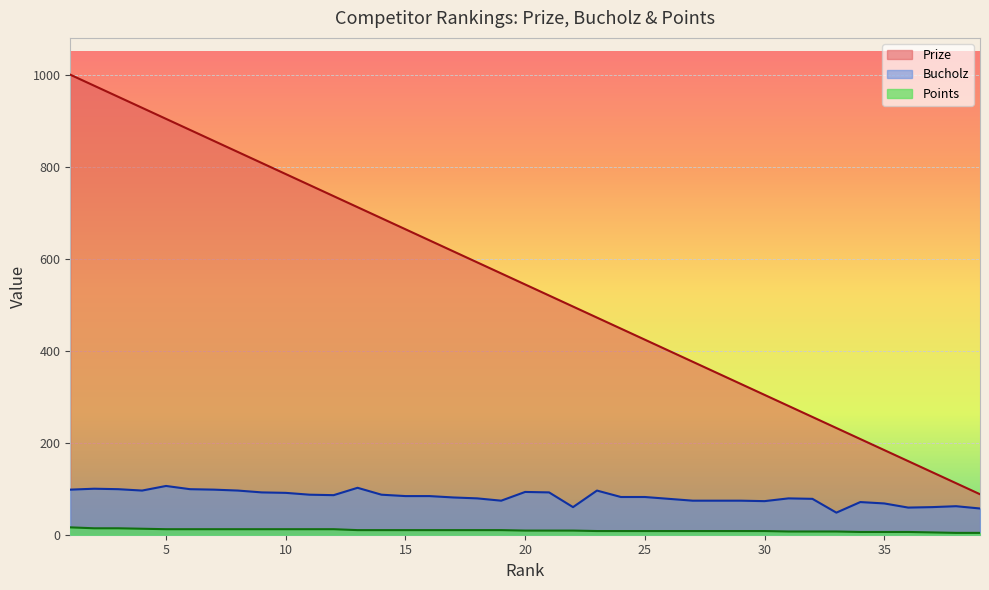

What are all the series names shown in the legend?

Prize, Bucholz, Points